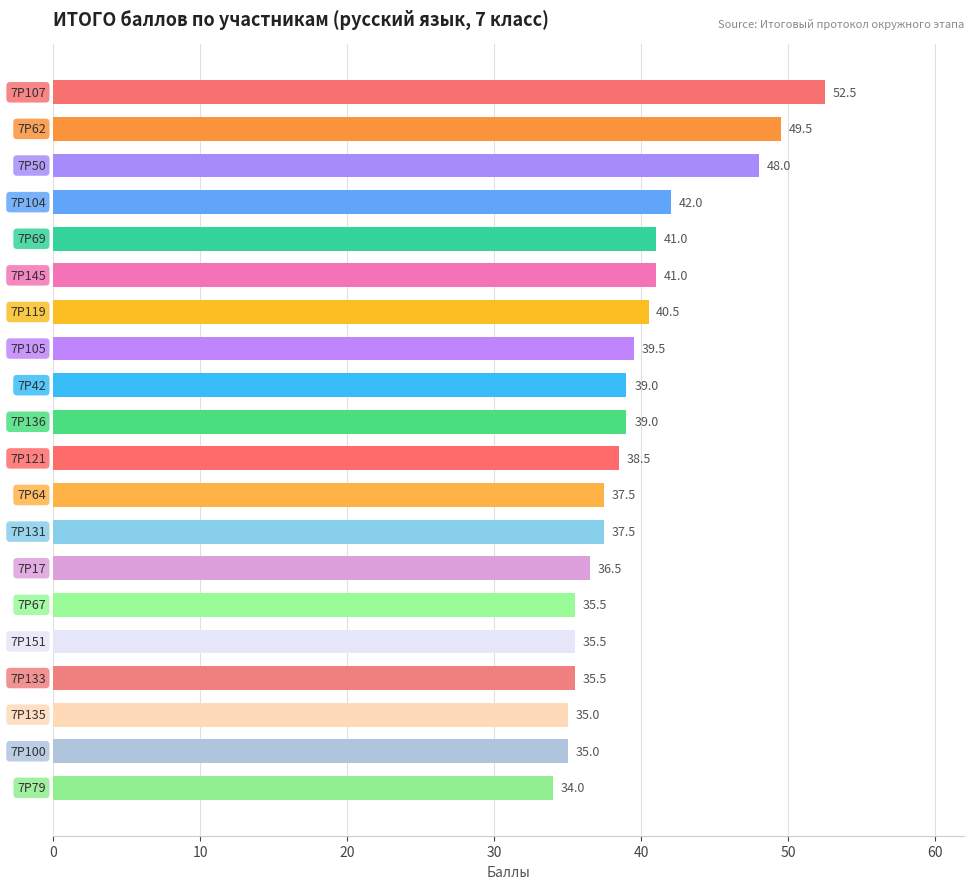

What is the greatest value displayed?

52.5